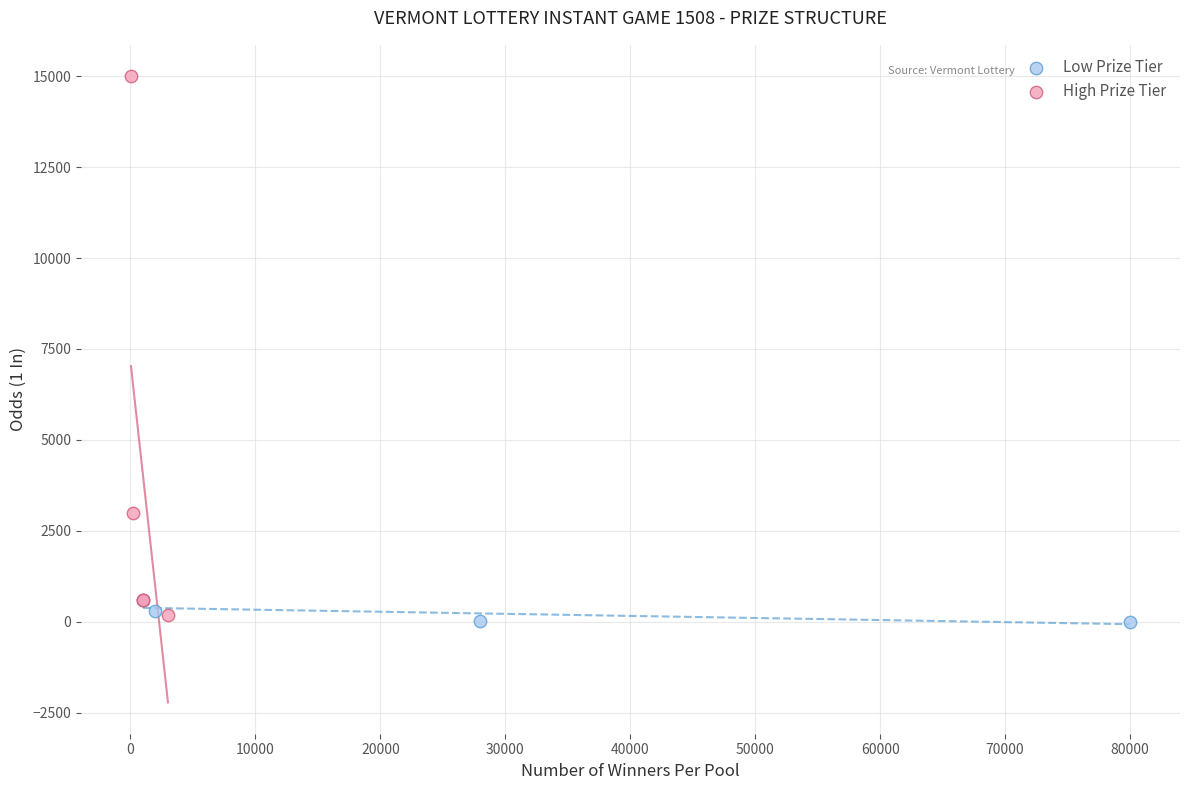

Which series reaches the minimum Y coordinate?

Low Prize Tier